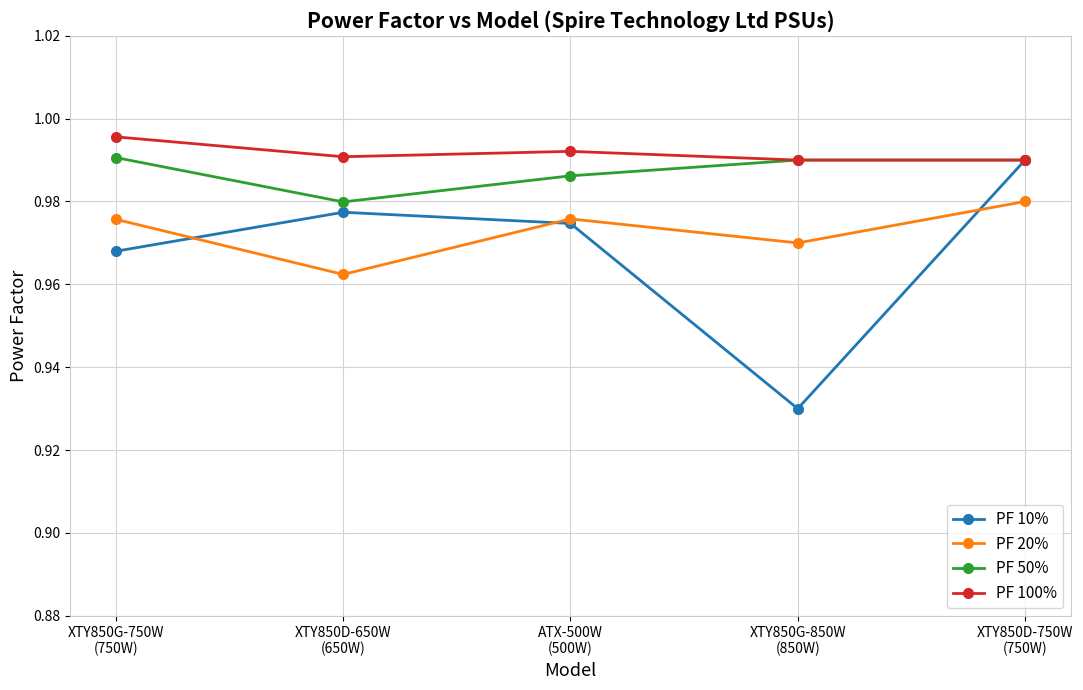

What is the sum of the PF 10% values at XTY850D-650W
(650W) and XTY850G-850W
(850W)?

1.9